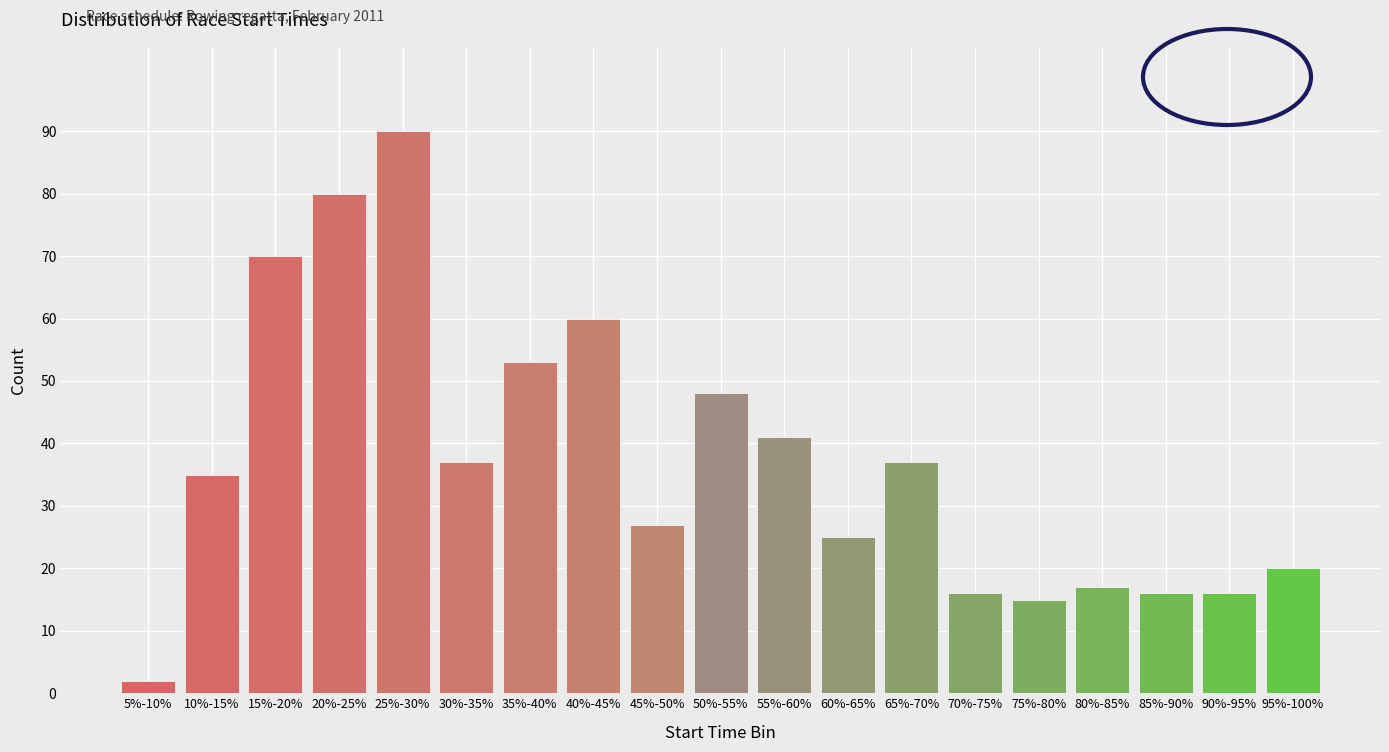

Reading left to right, list all the values displayed in this chart.

5%-10%=2	10%-15%=35	15%-20%=70	20%-25%=80	25%-30%=90	30%-35%=37	35%-40%=53	40%-45%=60	45%-50%=27	50%-55%=48	55%-60%=41	60%-65%=25	65%-70%=37	70%-75%=16	75%-80%=15	80%-85%=17	85%-90%=16	90%-95%=16	95%-100%=20